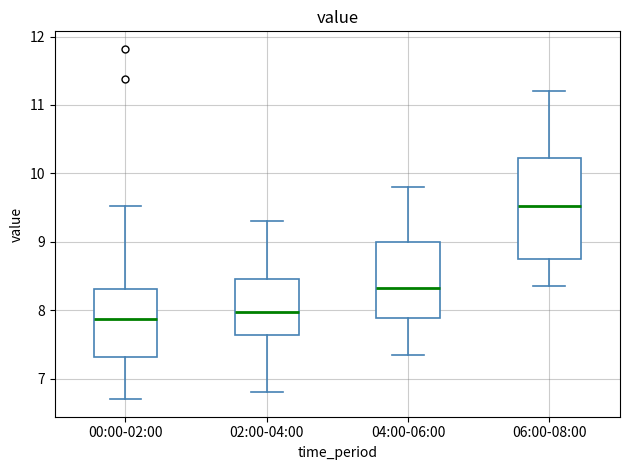

Comparing the boxes themselves (not the whiskers), which one is the tallest?

06:00-08:00